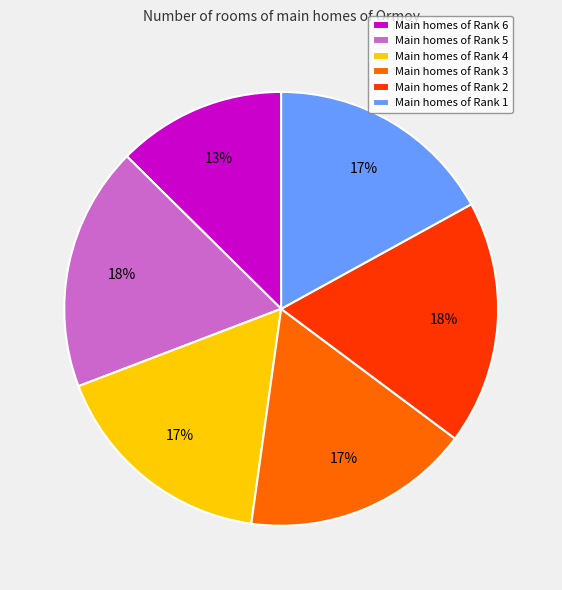

What percentage is the Main homes of Rank 1 slice, to the nearest percent?

17%